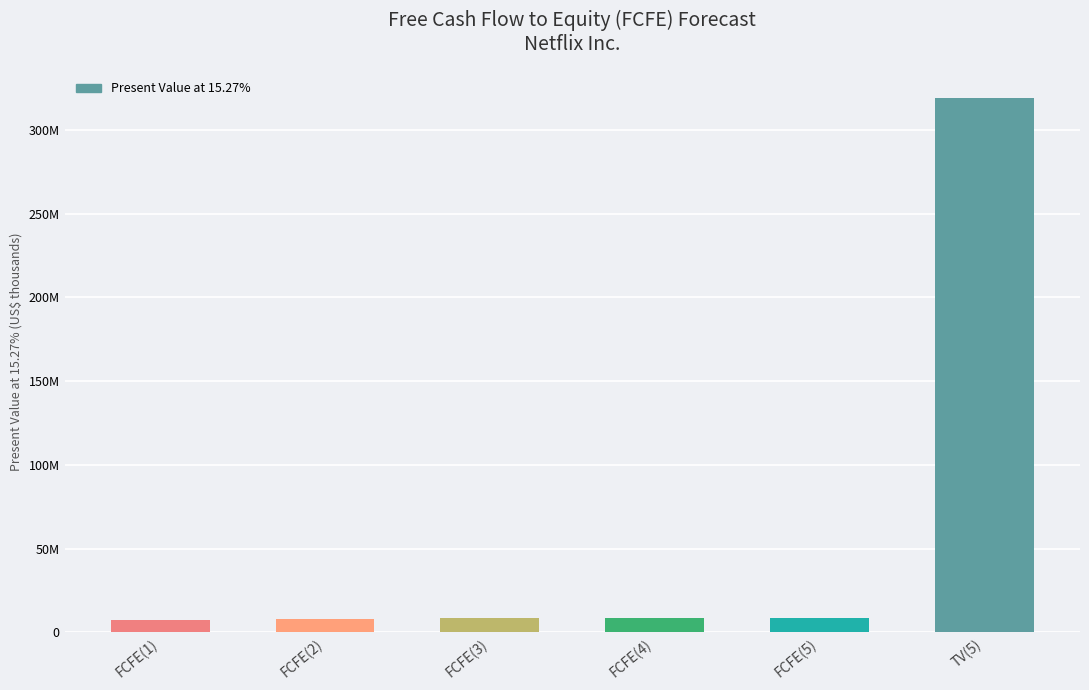

Are the bars horizontal?

No